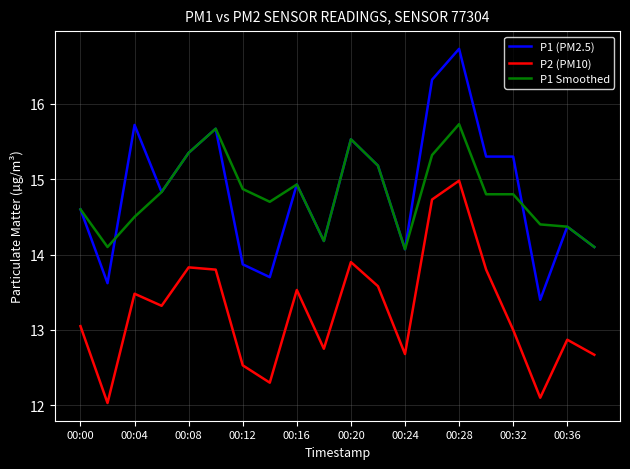

Is this an area chart (filled region under the line)?

No